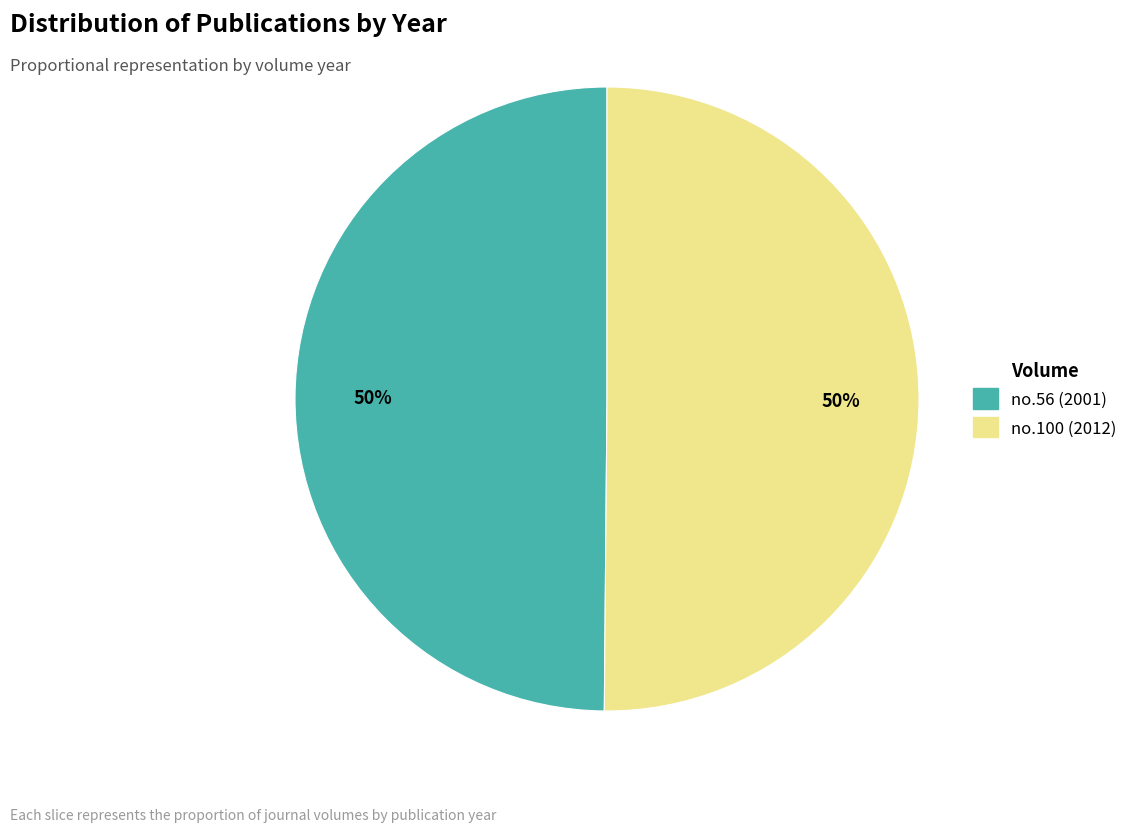

To the nearest percent, what is the combined percentage of no.56 (2001) and no.100 (2012)?

100%